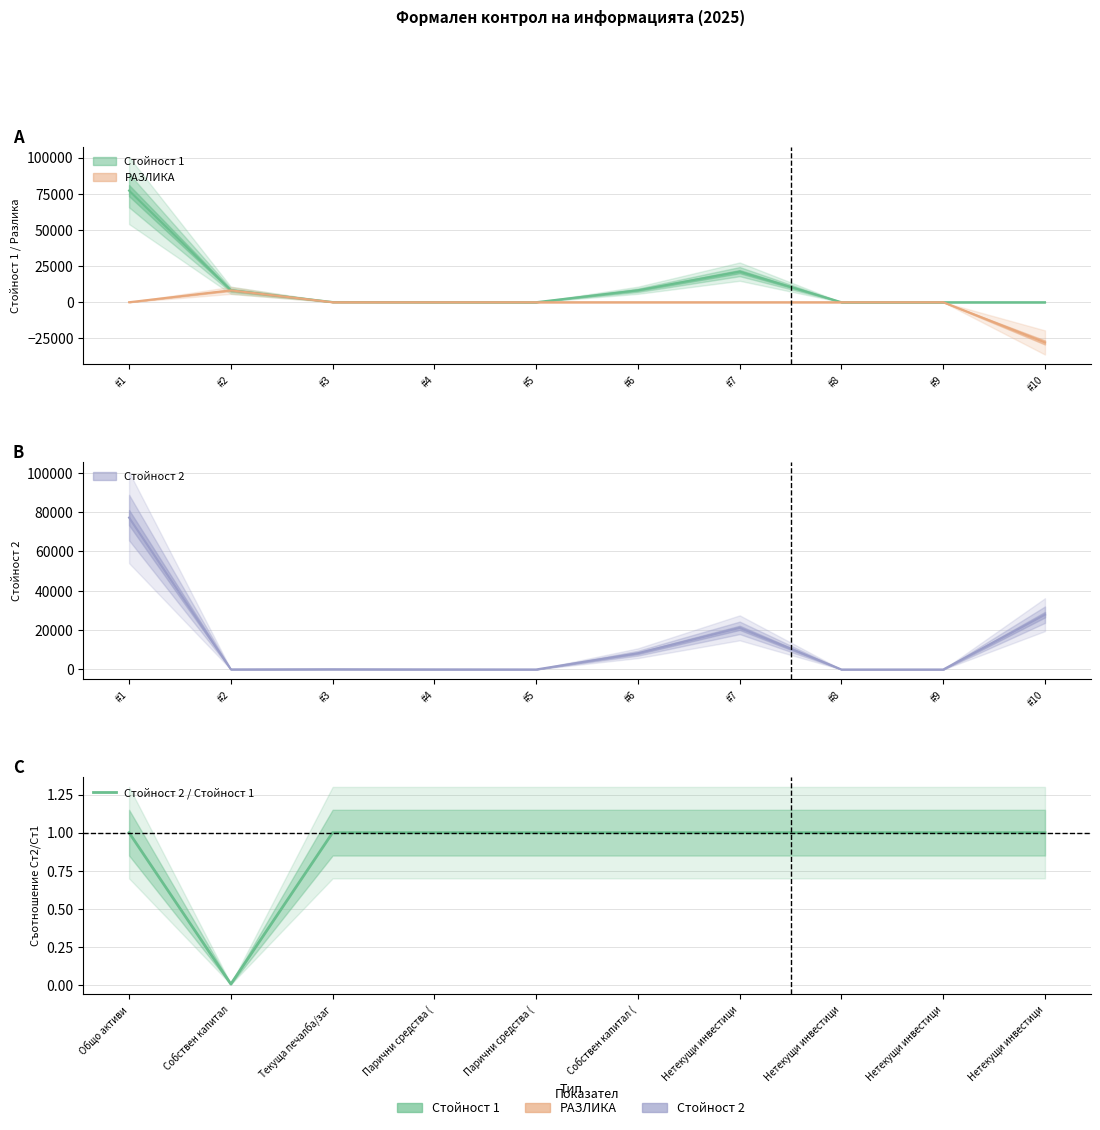

What is the difference between the maximum and minimum values?

1.0